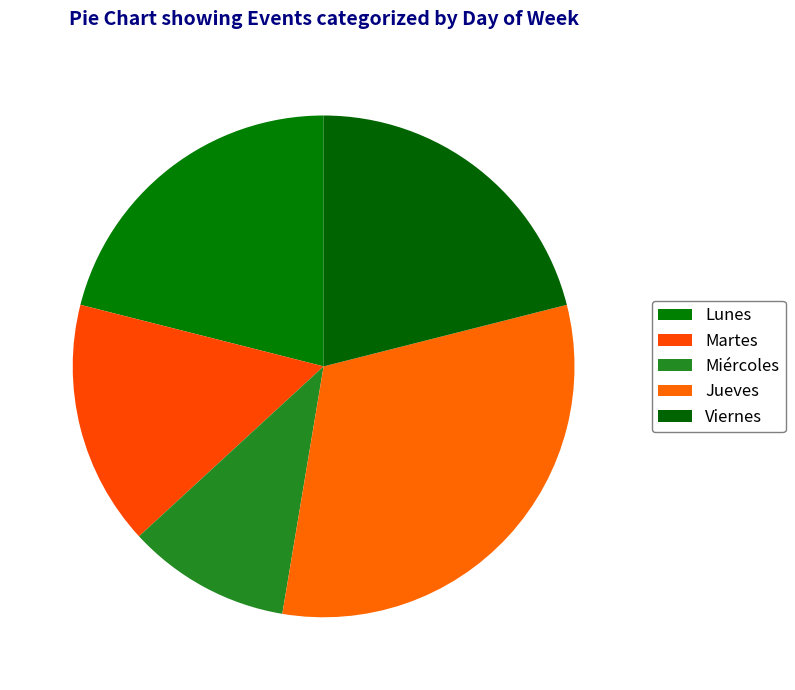

How many slices are in this pie chart?

5